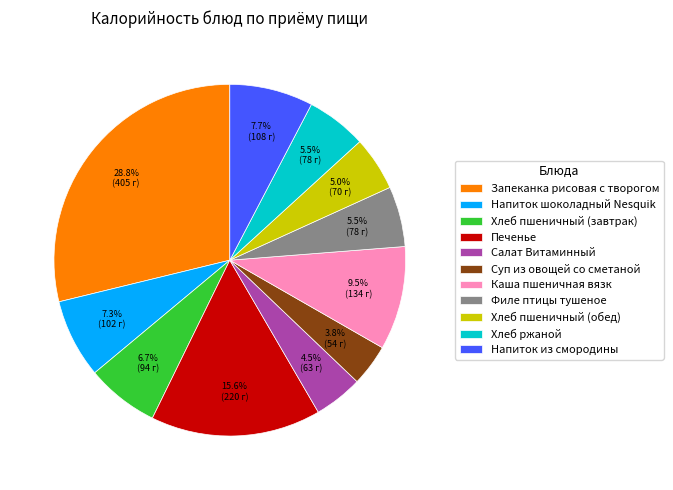

Is there any slice that represents more than half of the pie?

No